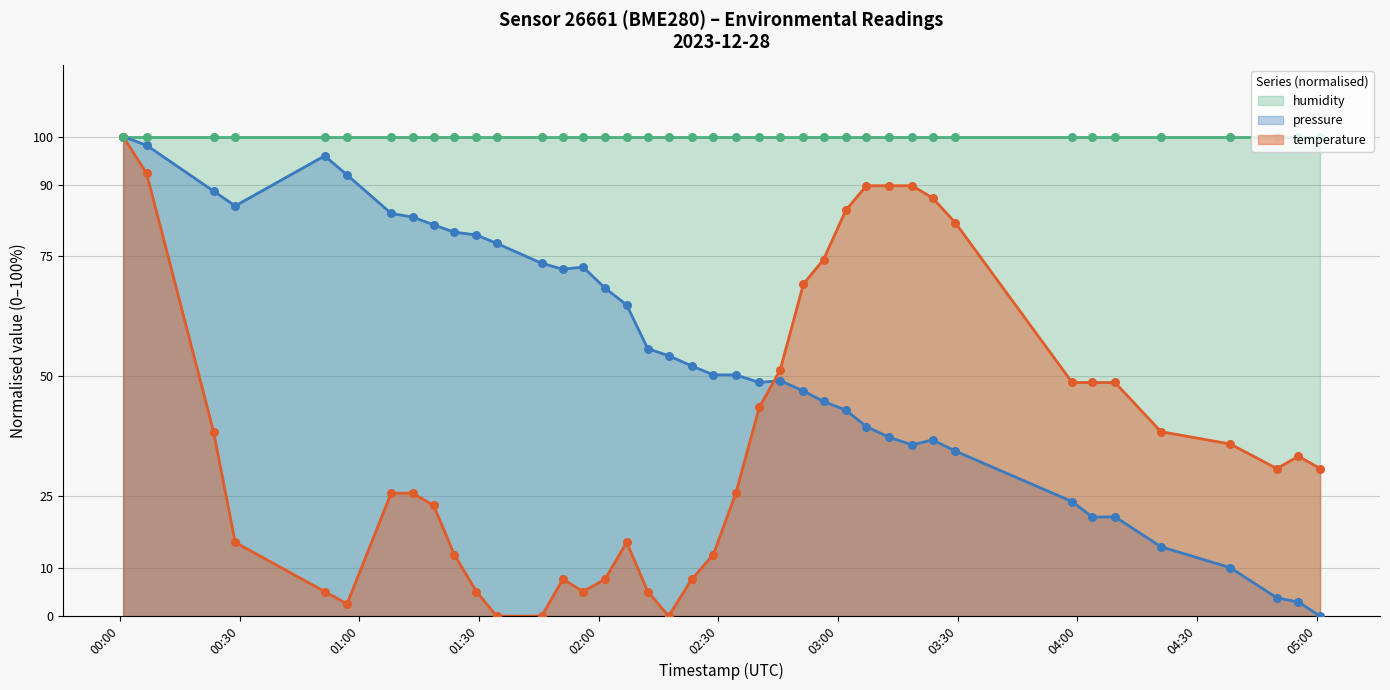

Which series has the widest spread of Y values?

pressure